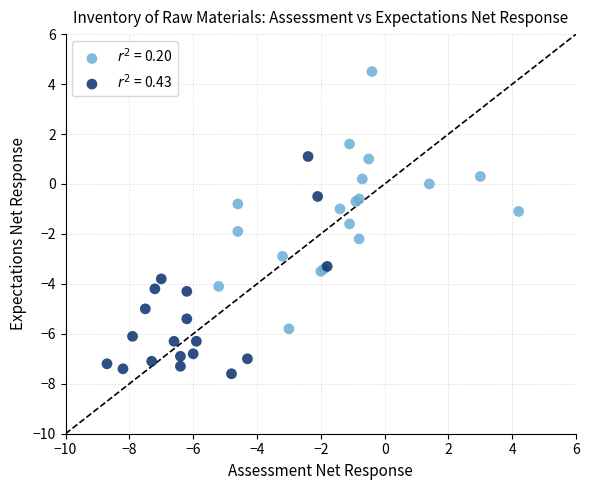

Which series reaches the minimum Y coordinate?

$r^2$ = 0.43